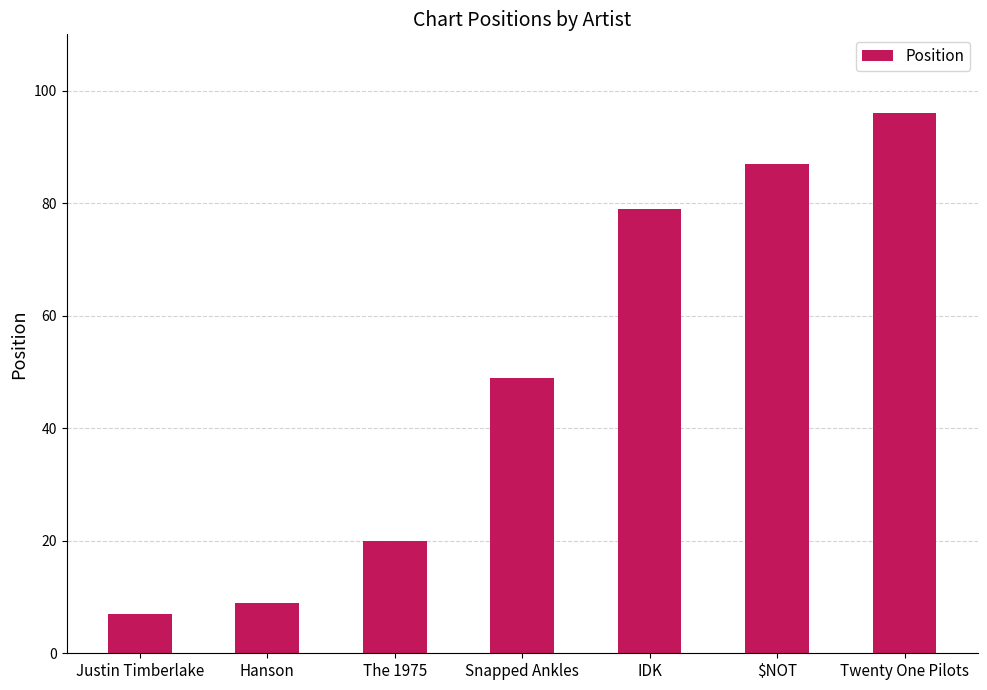

What is the difference between the maximum and minimum values?

89